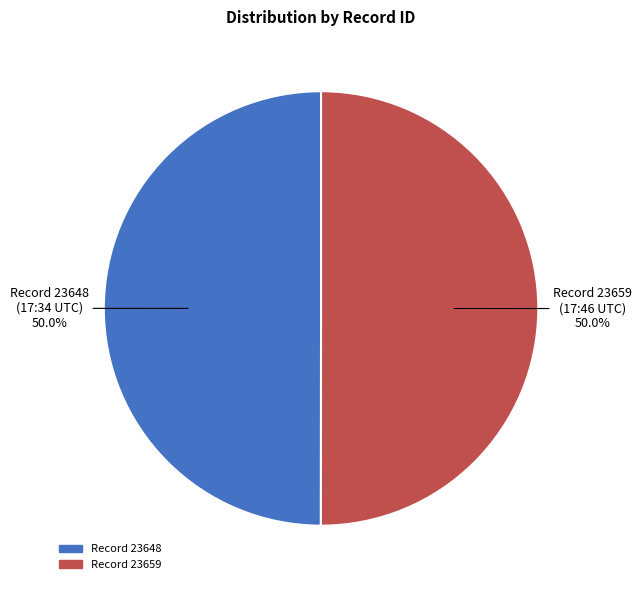

Count the number of slices in the pie.

2